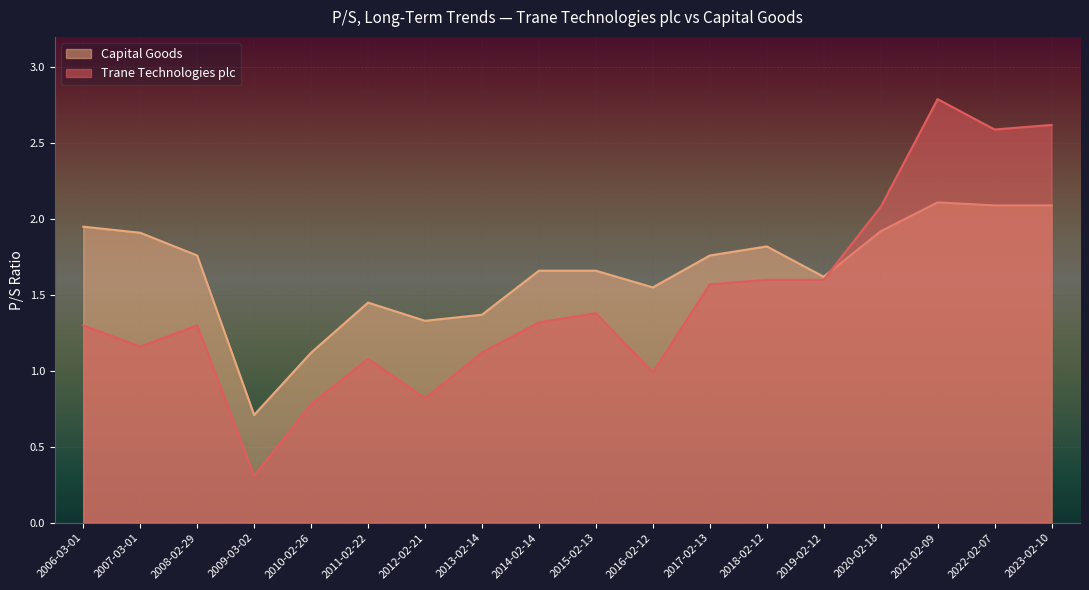

Between 2006-03-01 and 2008-02-29, which is larger?

2006-03-01